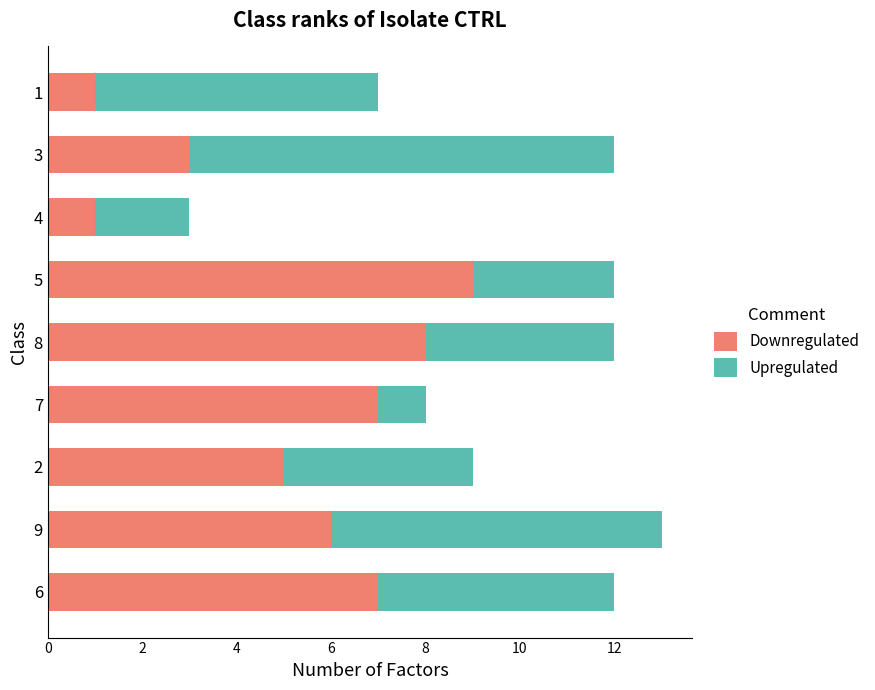

What is the sum of all Downregulated values?

47